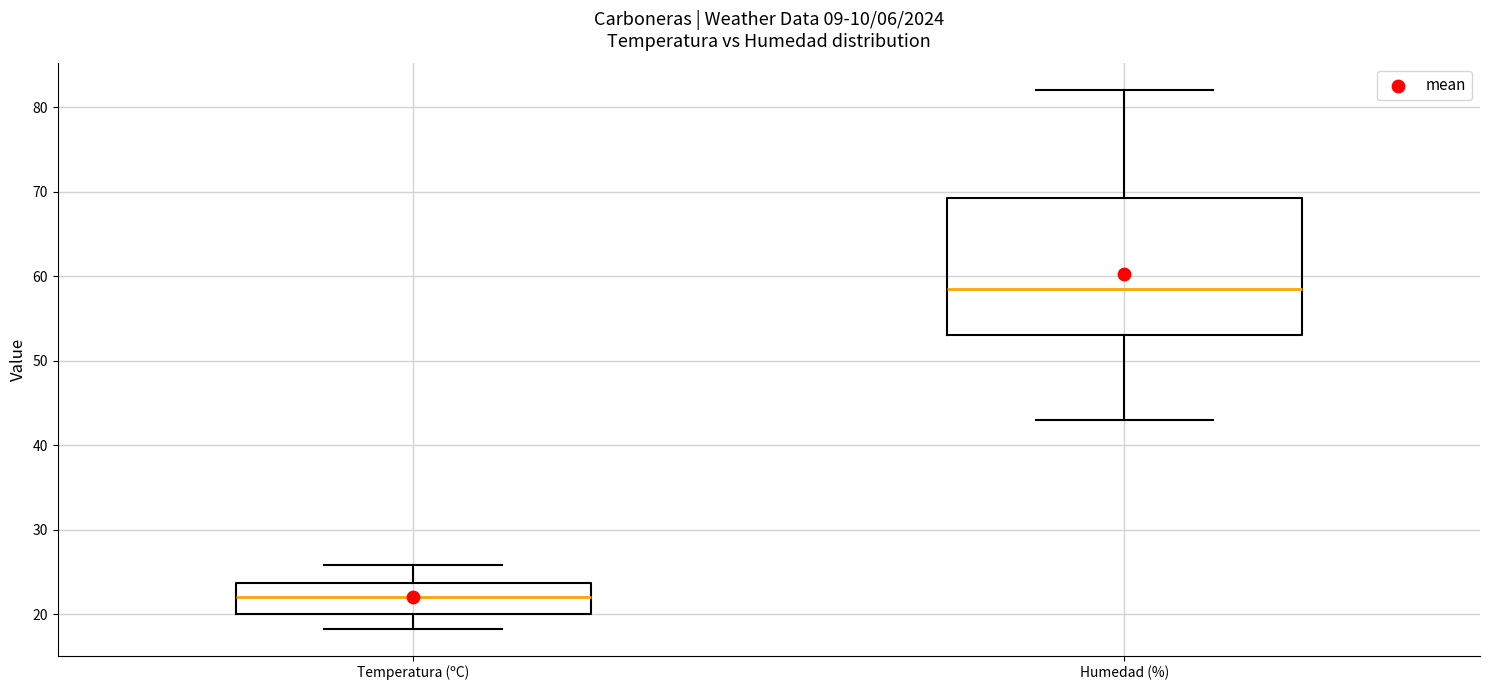

Which box's median line is the lowest?

Temperatura (ºC)